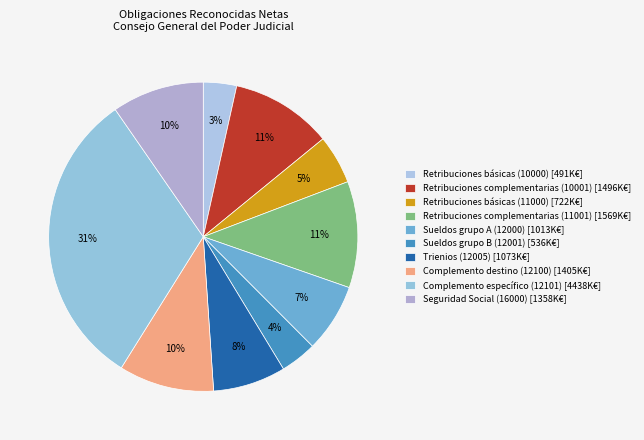

How many segments does this pie chart have?

10